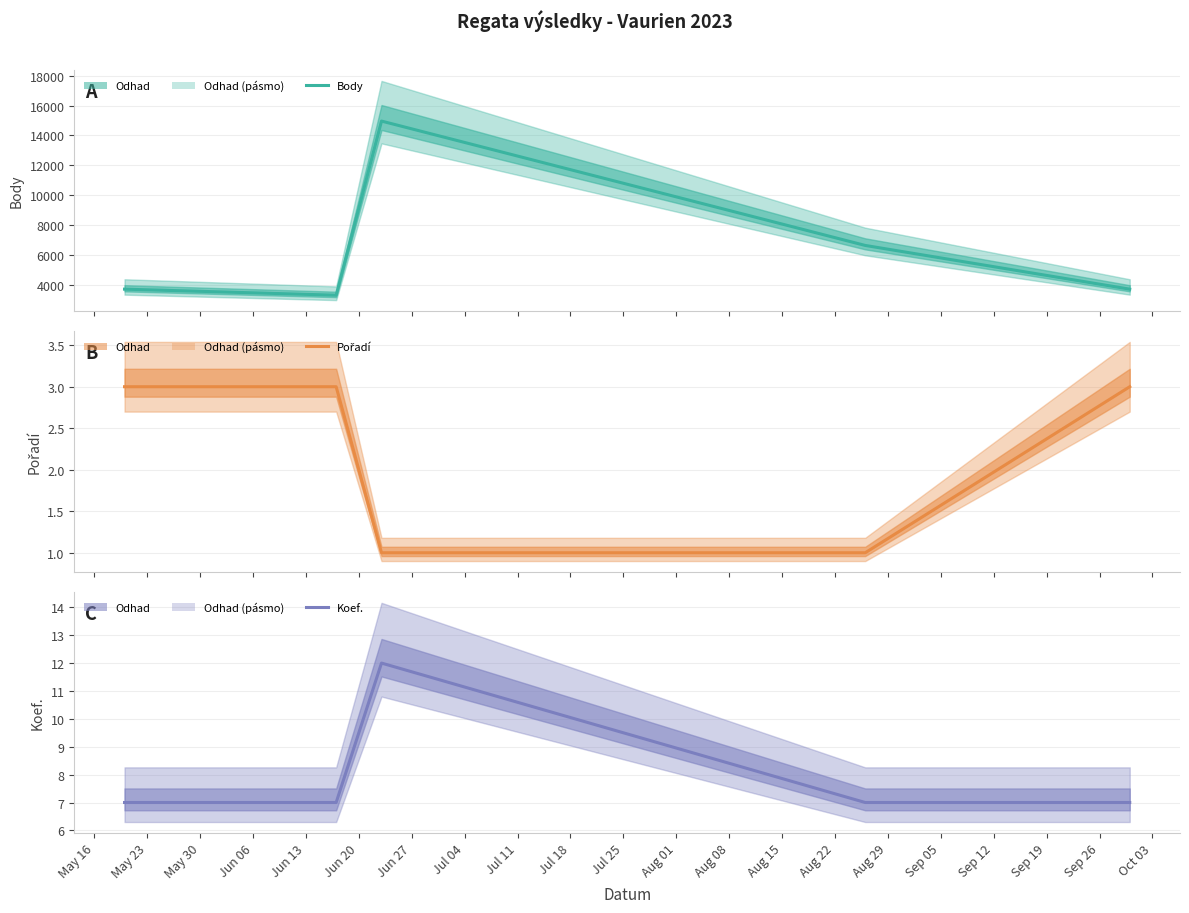

How many lines are shown in the chart?

3